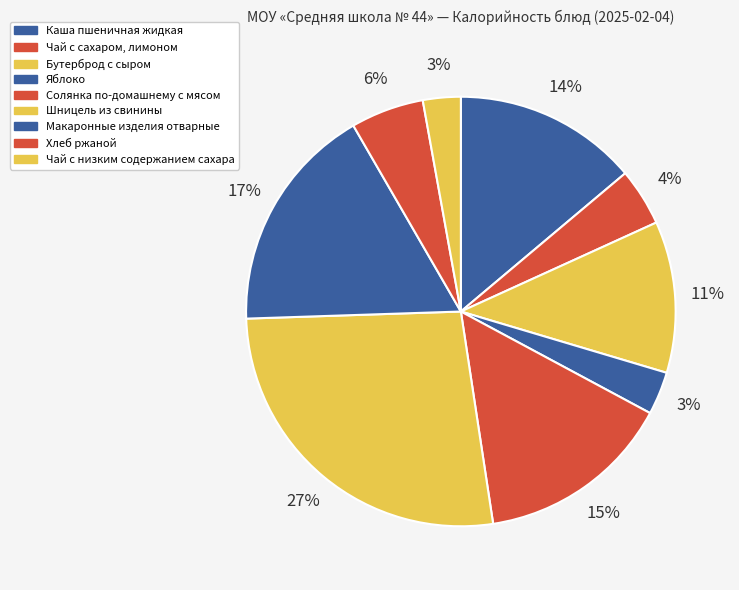

To the nearest percent, what percentage of the pie is Шницель из свинины?

27%